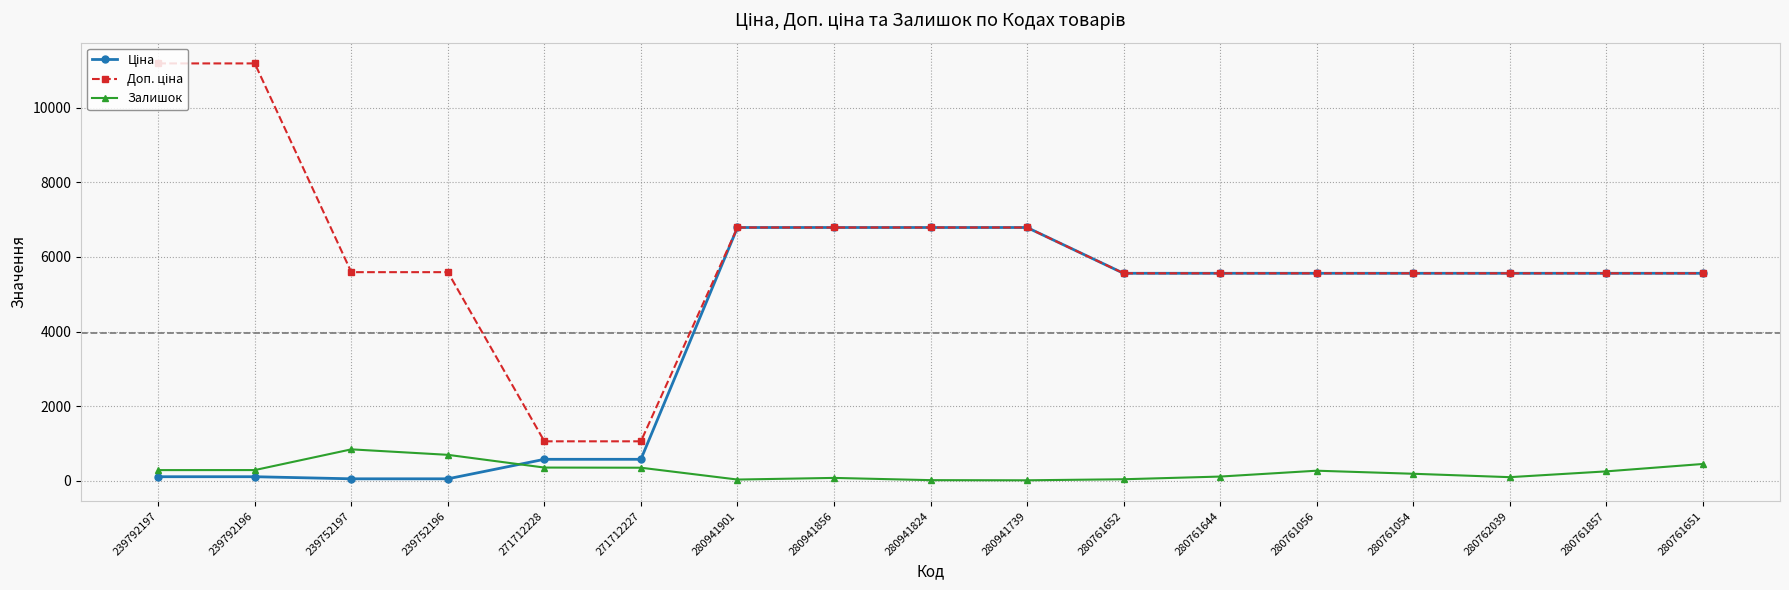

What is the label of the 15th point from the left?

280762039